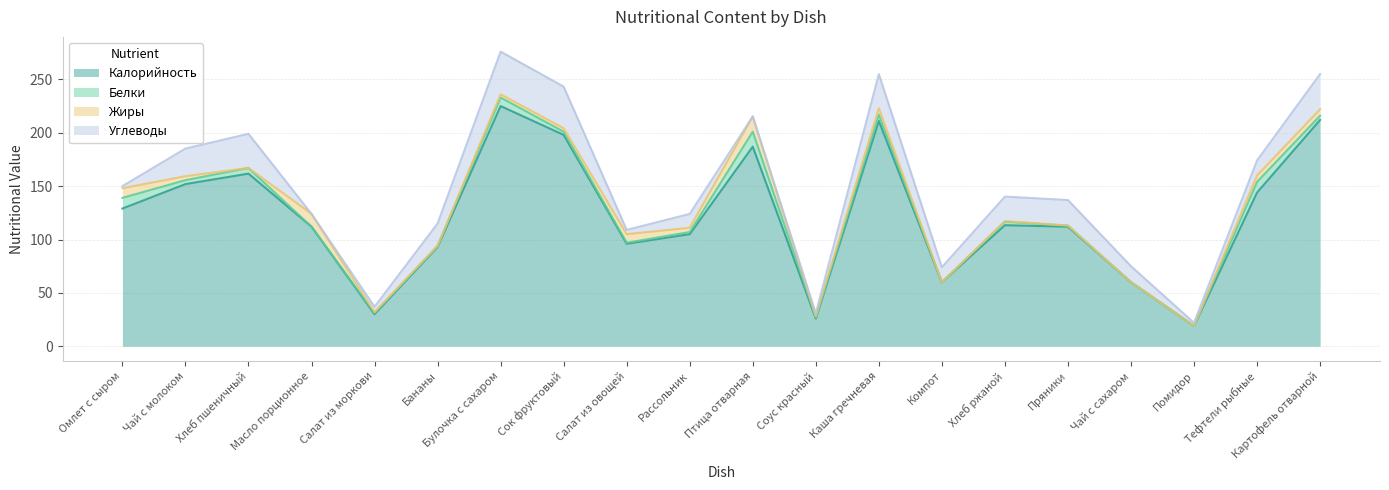

Which series ends up on top after the final intersection of Жиры and Белки?

Жиры